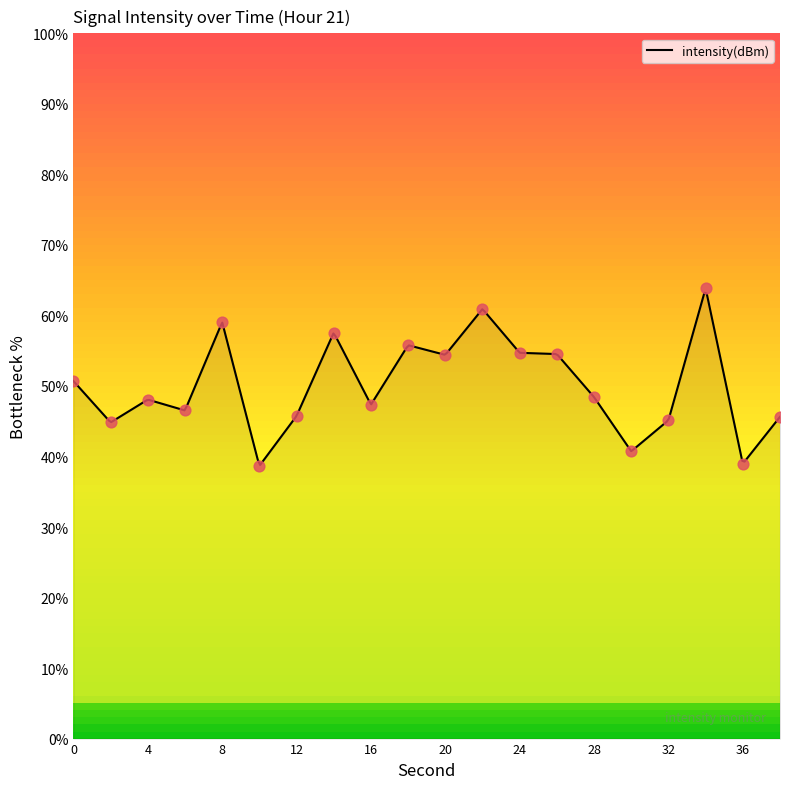

What is the change in value from 8 to 16?

-11.7